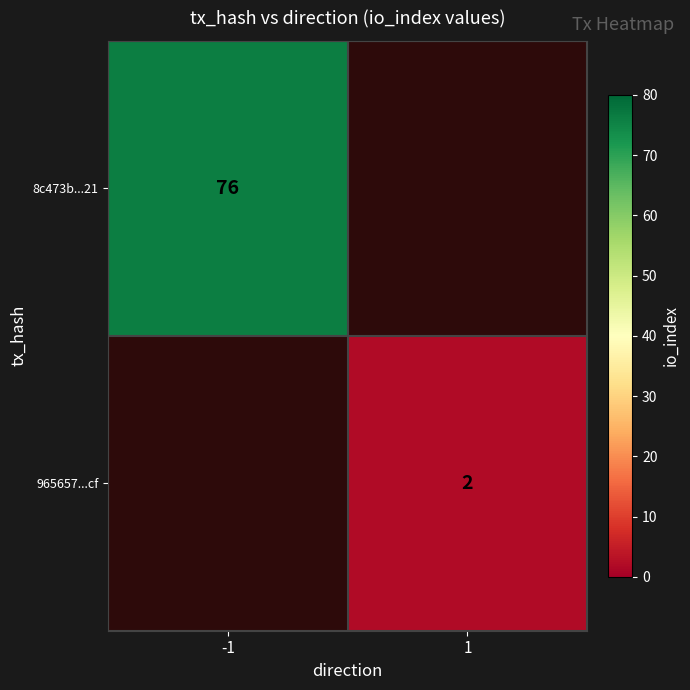

Which label corresponds to the smallest value in the chart?

1